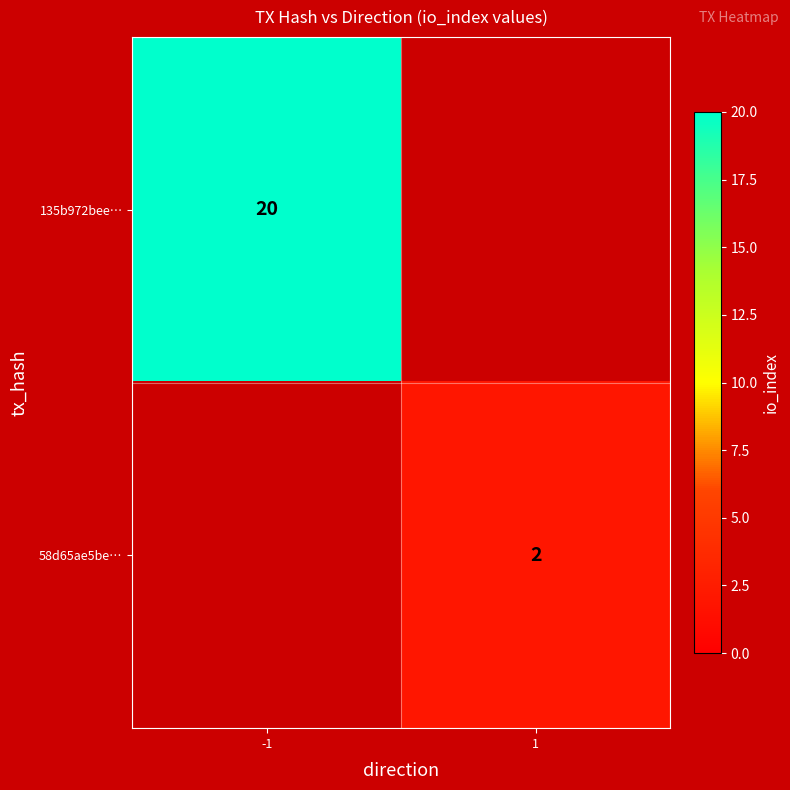

Is it true that 135b972bee… equals 27 at -1?

False